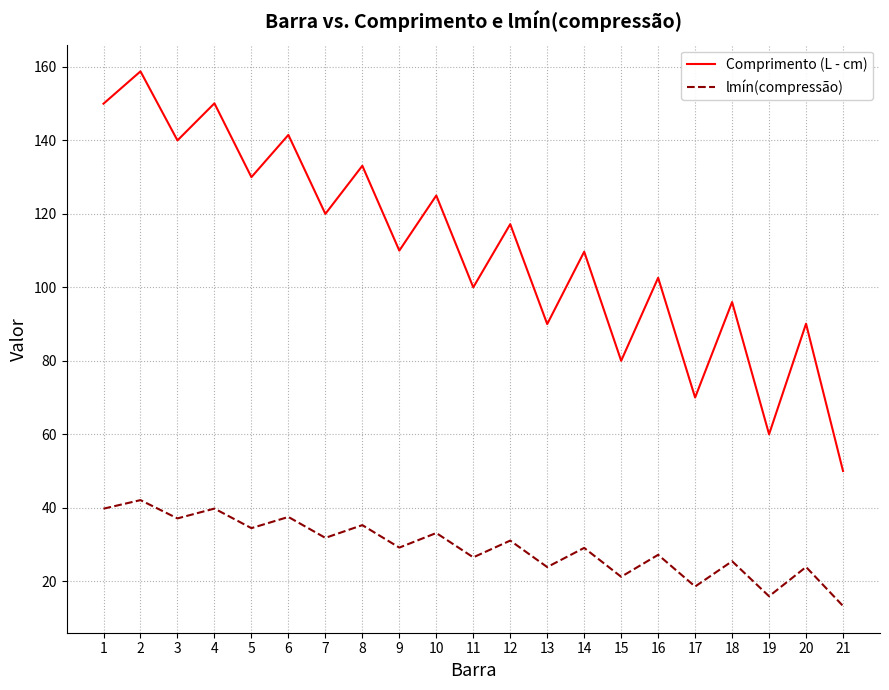

Which series has the largest total across all categories?

Comprimento (L - cm)